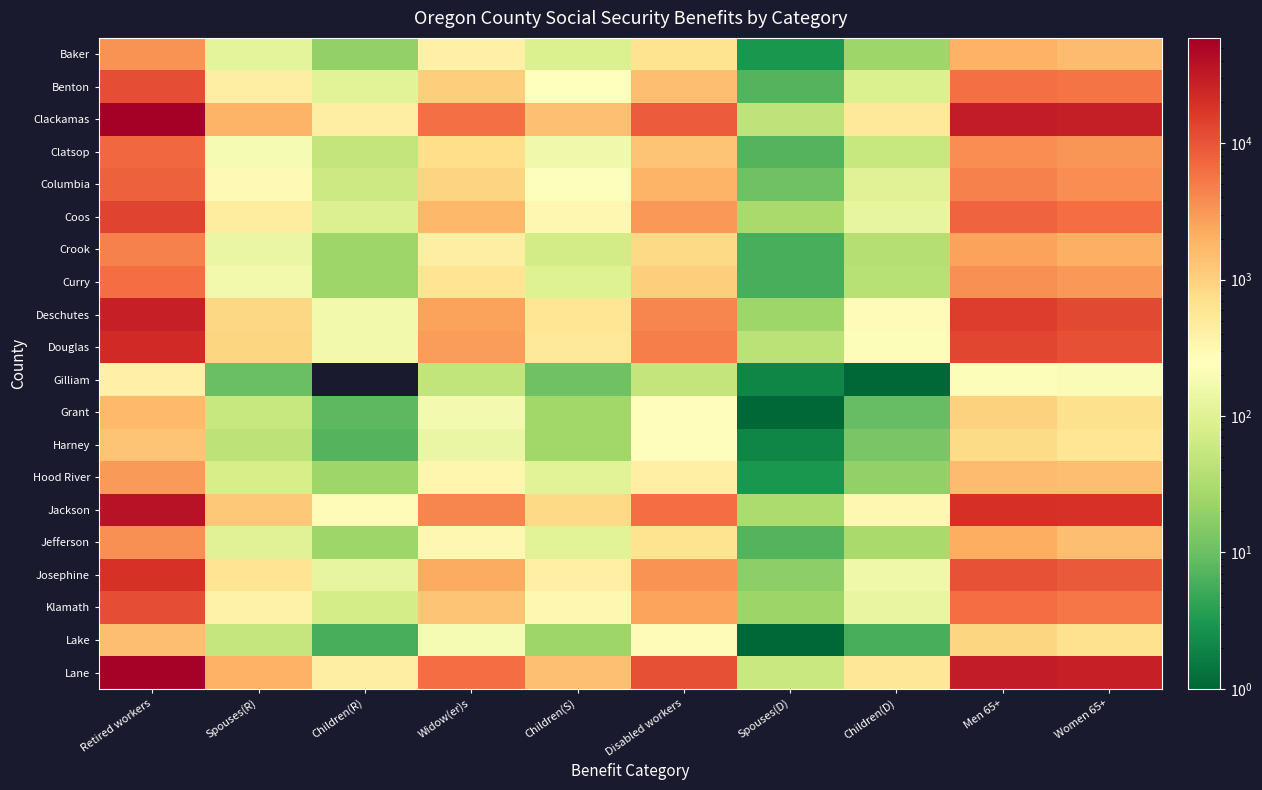

At which category is the sum across all series the highest?

Retired workers